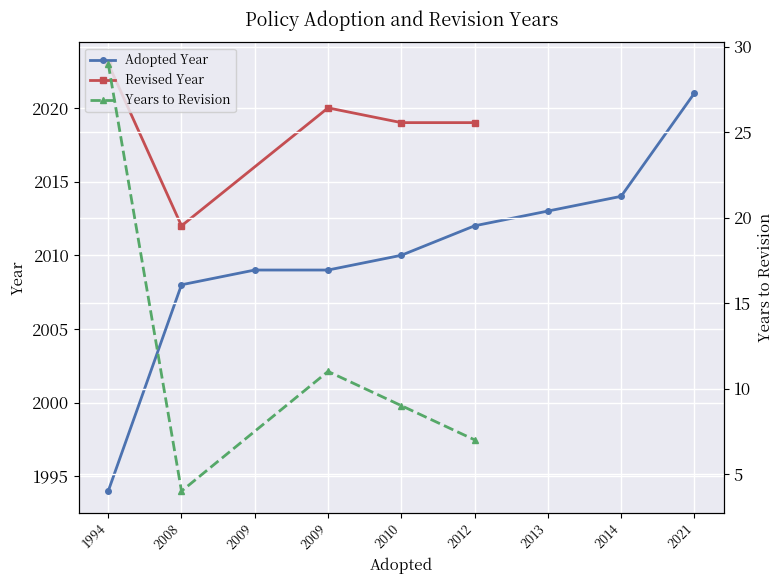

How many categories are shown in the chart?

9